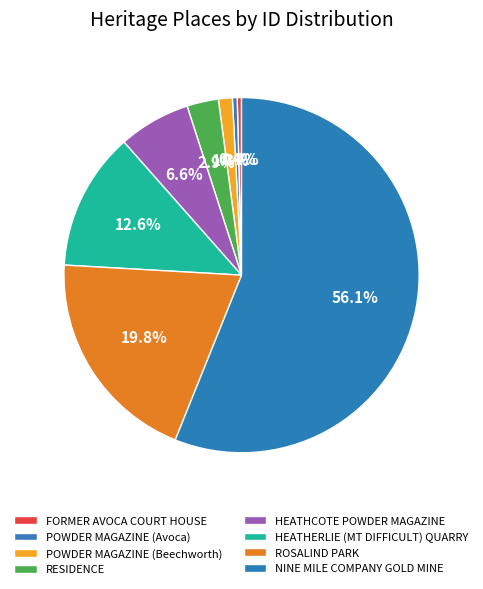

The ROSALIND PARK slice represents 27% of the pie. True or false?

False